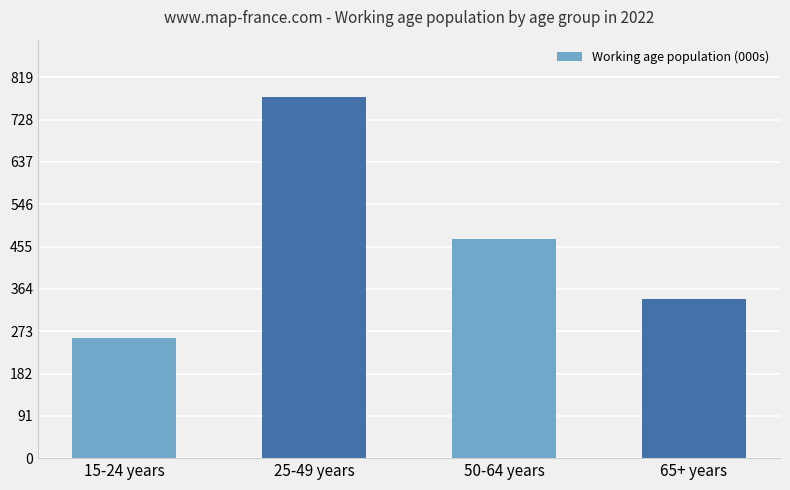

What is the label of the 4th bar from the left?

65+ years